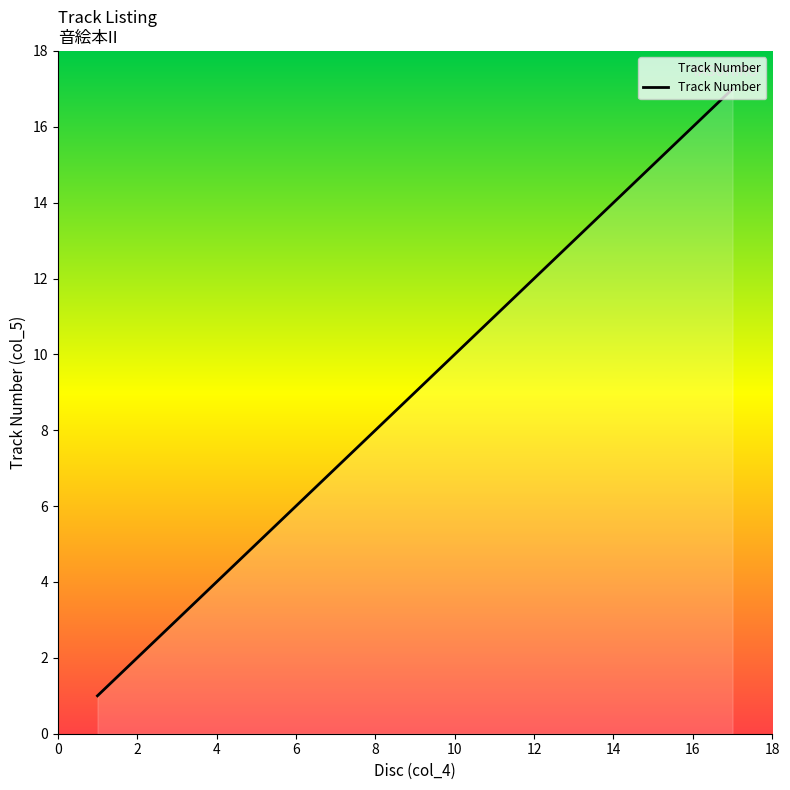

What is the difference between the maximum and minimum values?

16